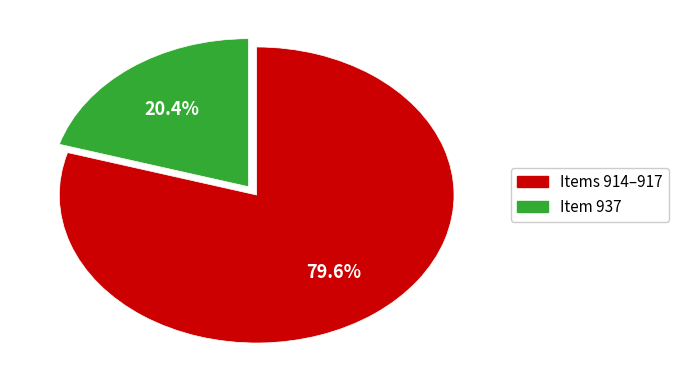

Does any single category account for the majority?

Yes